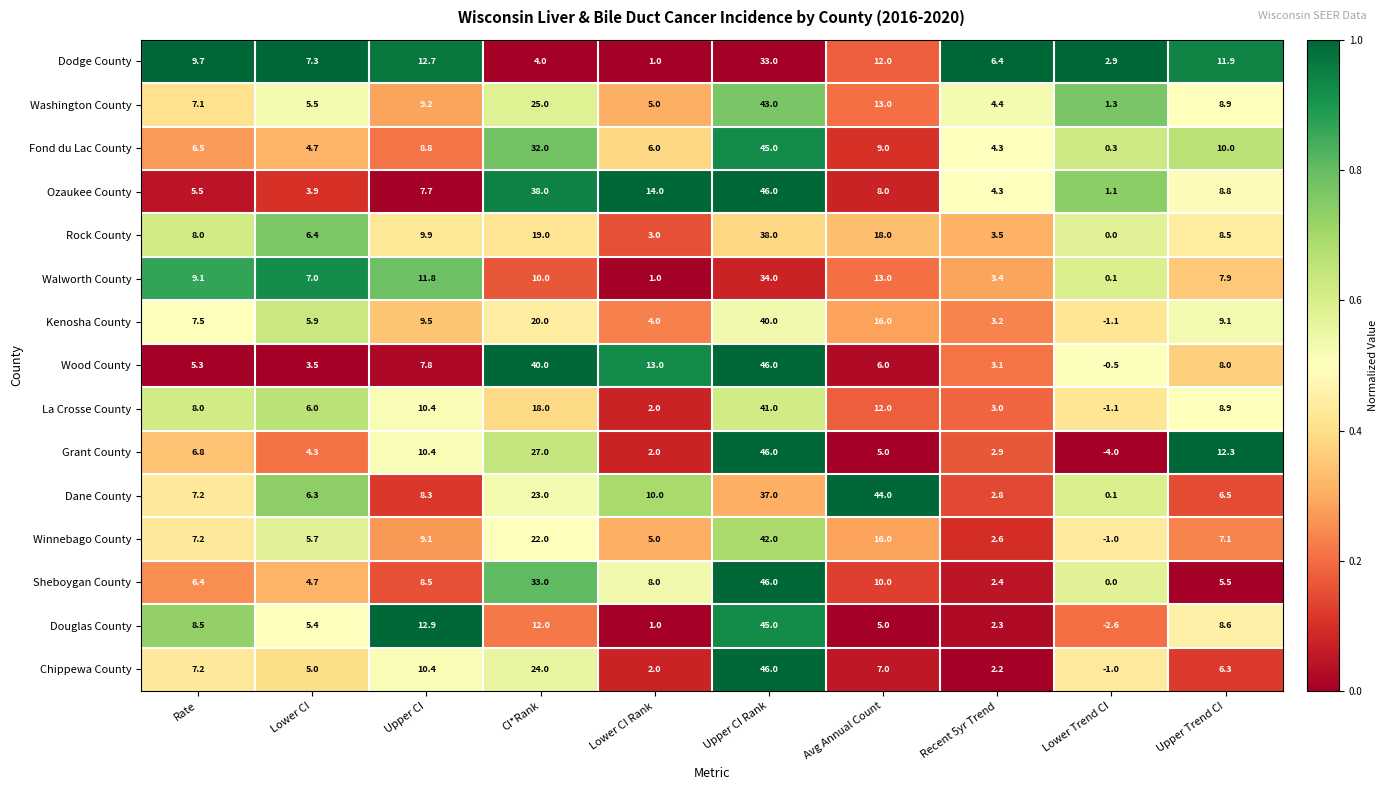

Which series changed the most between Lower CI and Upper CI Rank?

Wood County